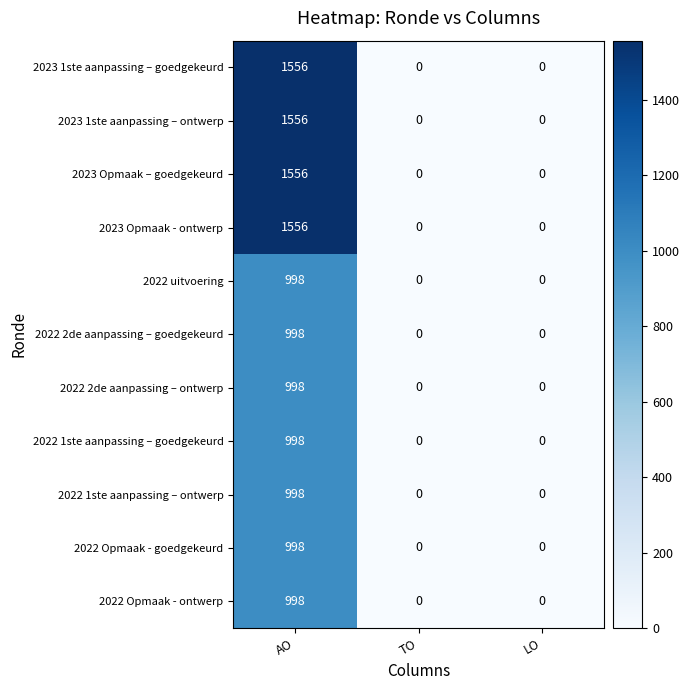

The 2022 Opmaak - ontwerp series shows 998 at AO. True or false?

True